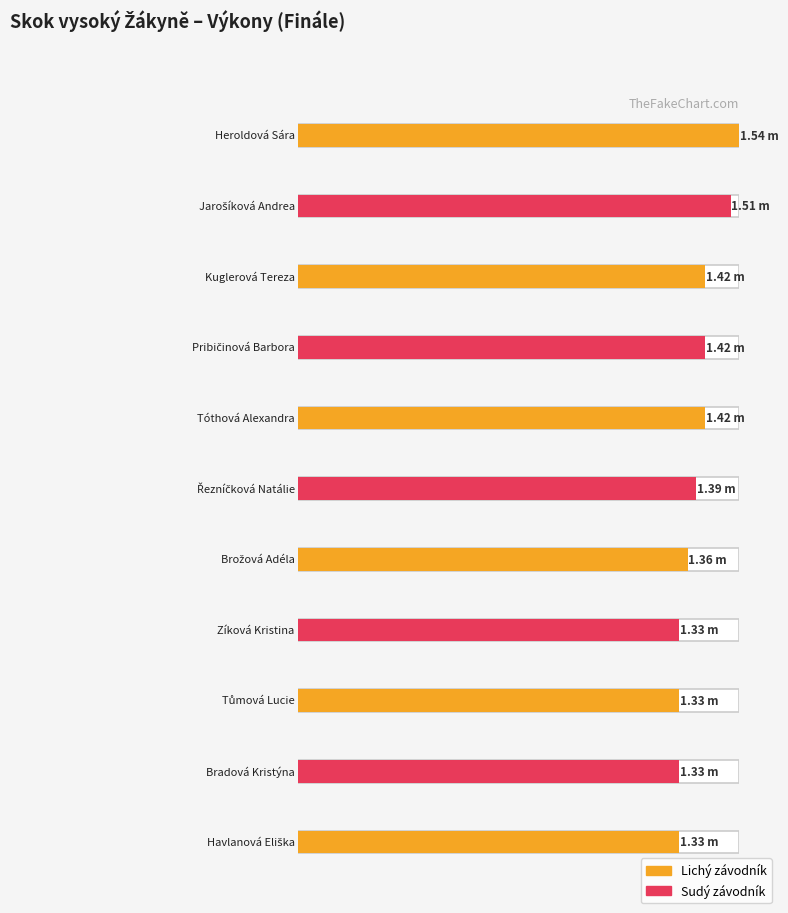

Which category has the highest value across all series?

Heroldová Sára